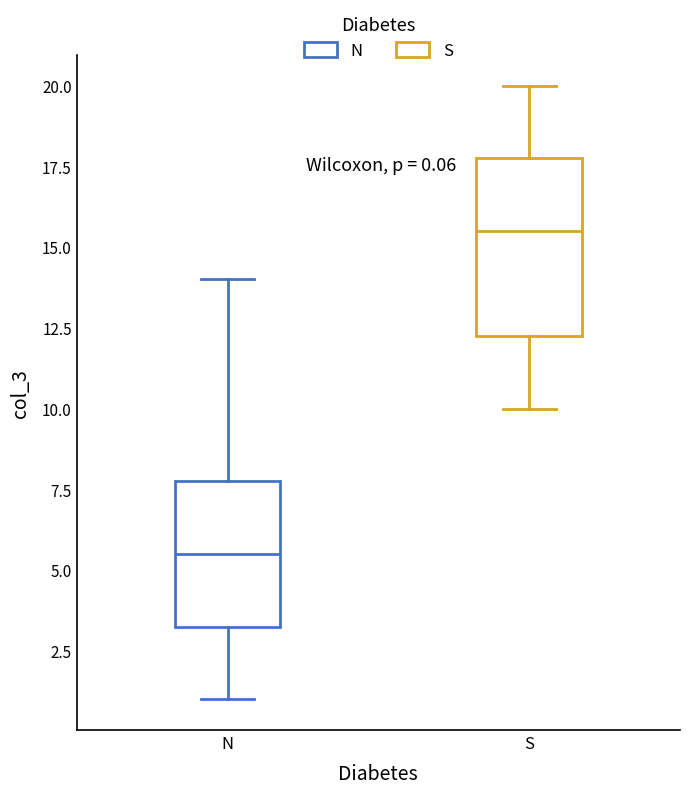

Which box is the tallest, from its lower edge to its upper edge?

S